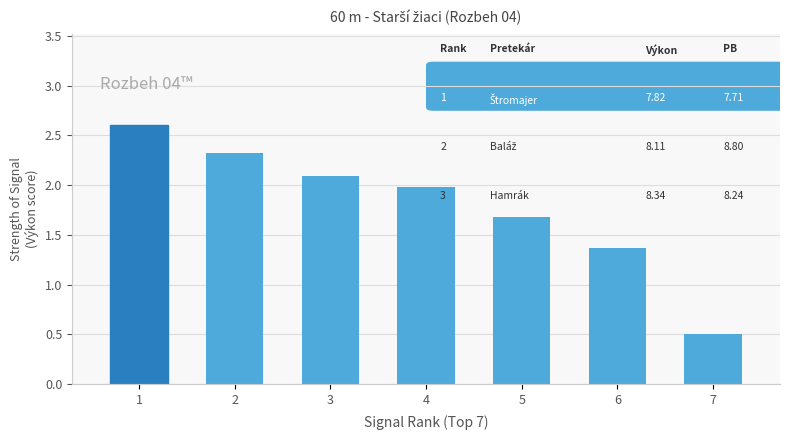

List the labels in order of value, smallest first.

7, 6, 5, 4, 3, 2, 1